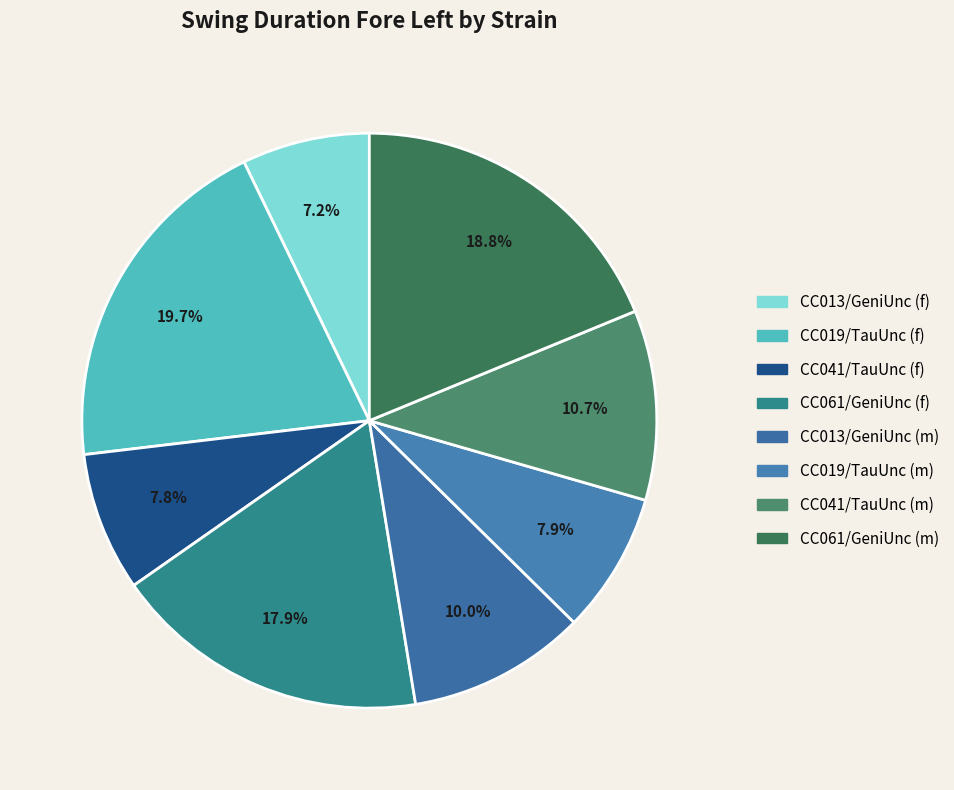

Do CC013/GeniUnc (f) and CC019/TauUnc (f) together represent more than half of the pie?

No